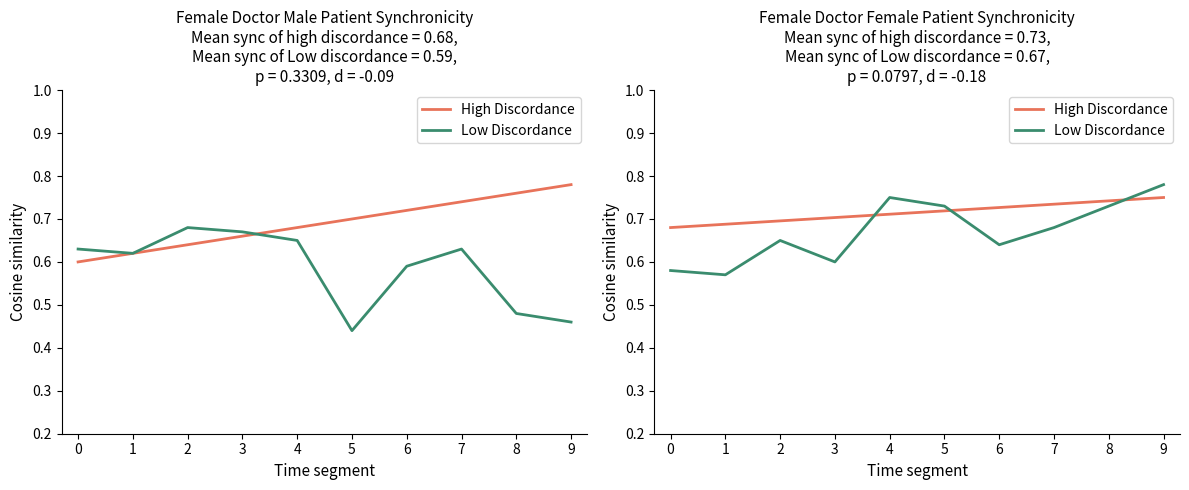

How many categories are shown in the chart?

10